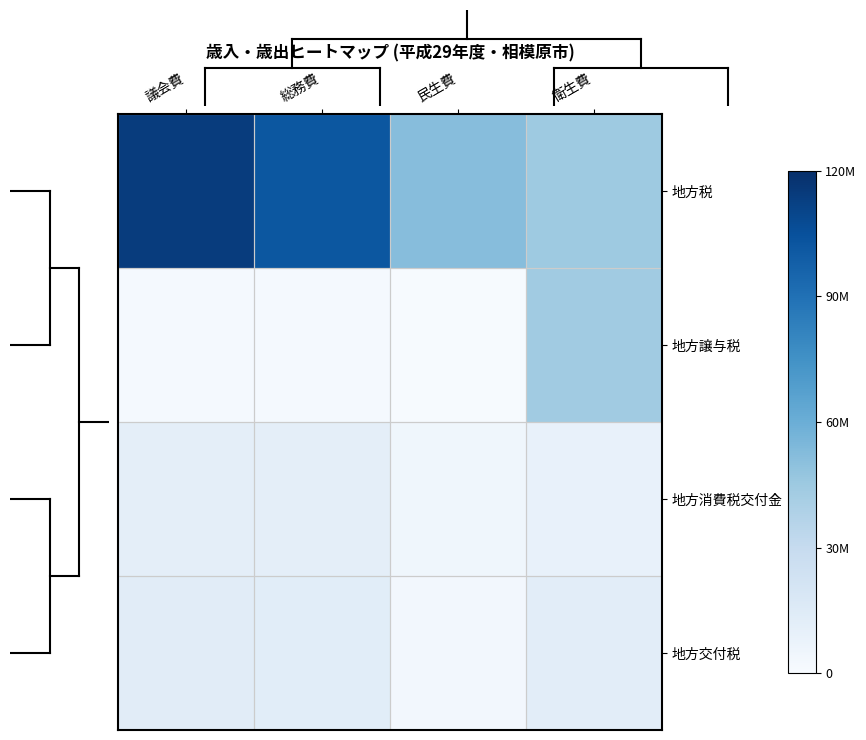

Rank the series by their maximum value, from lowest to highest.

地方消費税交付金, 地方交付税, 地方譲与税, 地方税